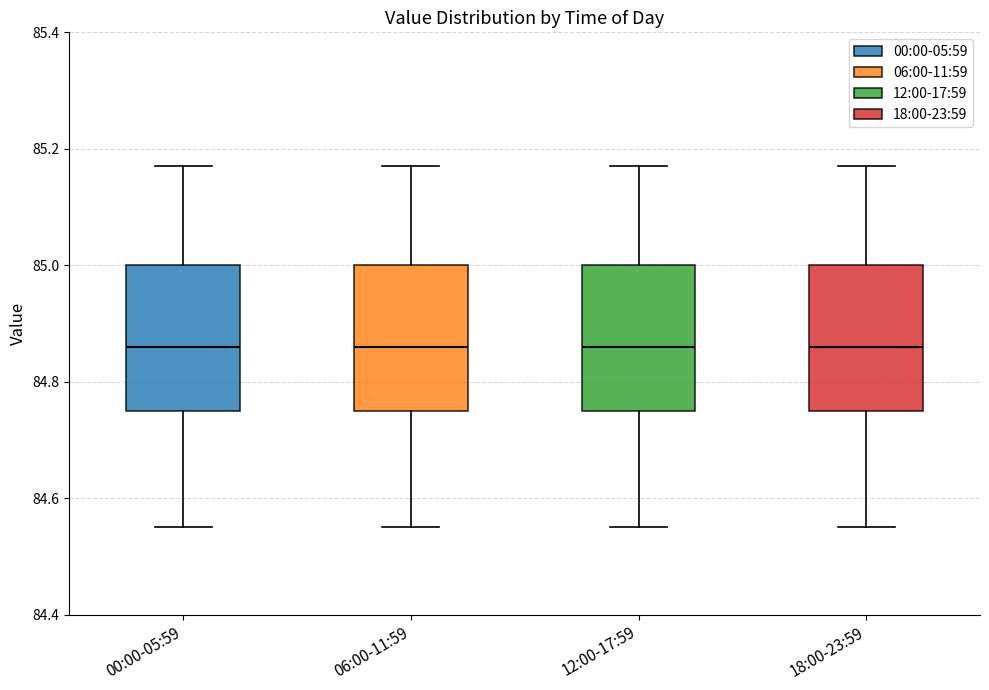

Where does the median line of the box for 06:00-11:59 sit on the y-axis? The values are not printed on the chart, so give them approximately, as read against the axis.

84.86